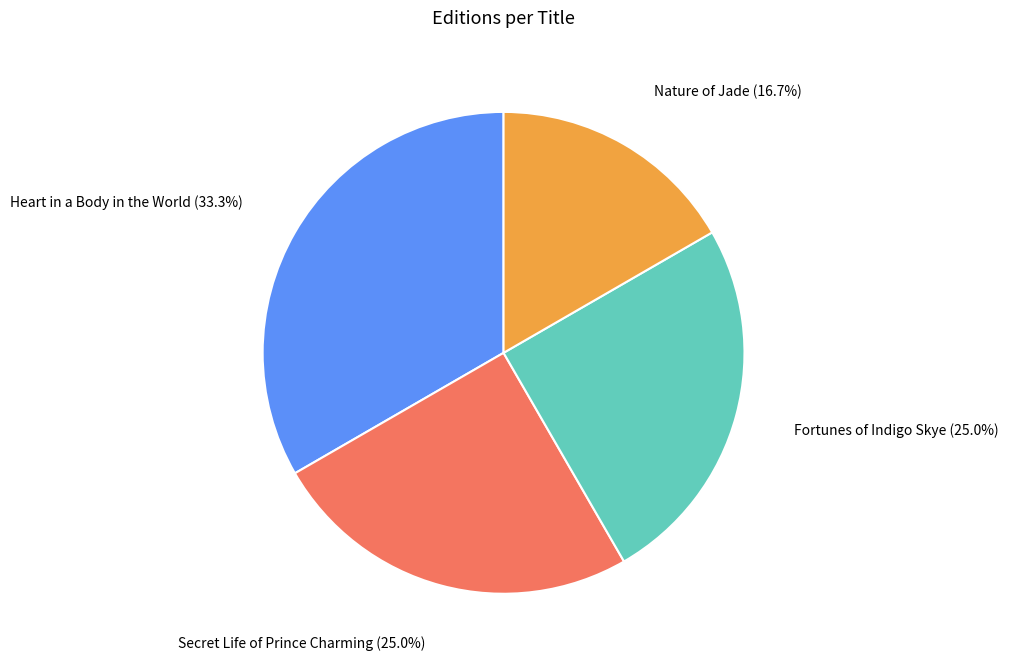

Is there any slice that represents more than half of the pie?

No